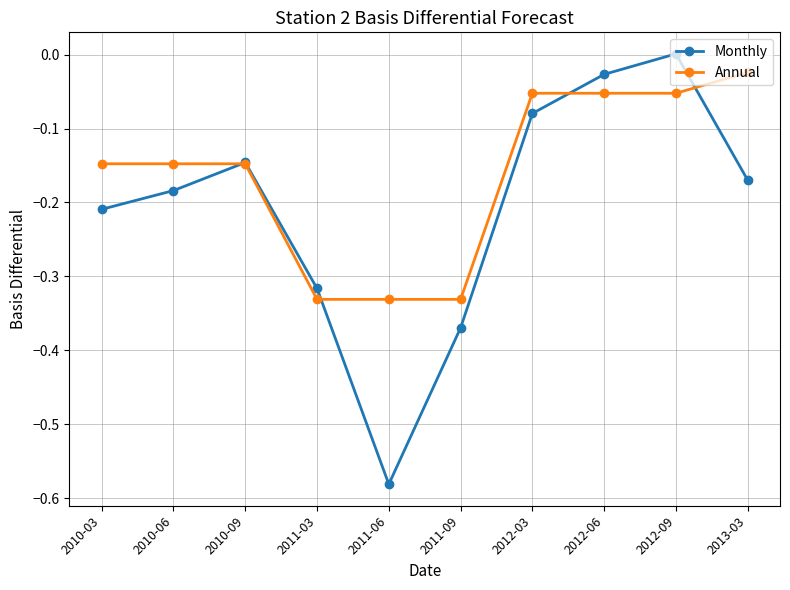

Which series has the largest total across all categories?

Annual